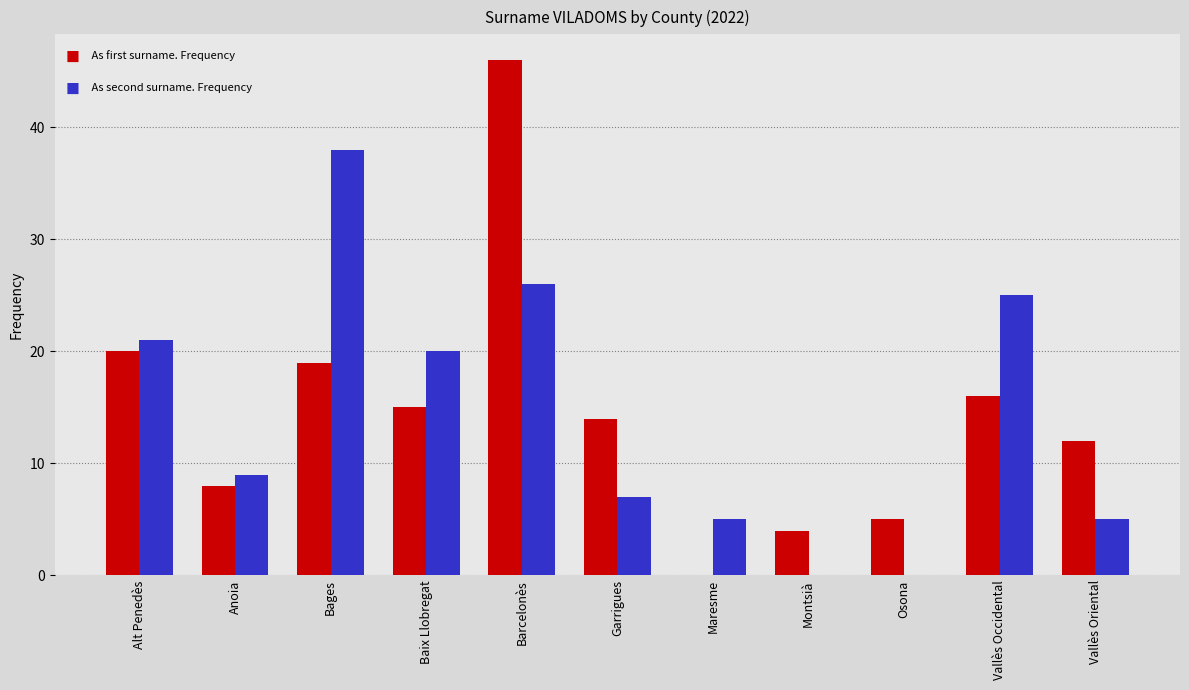

What is the maximum value shown in the chart?

46